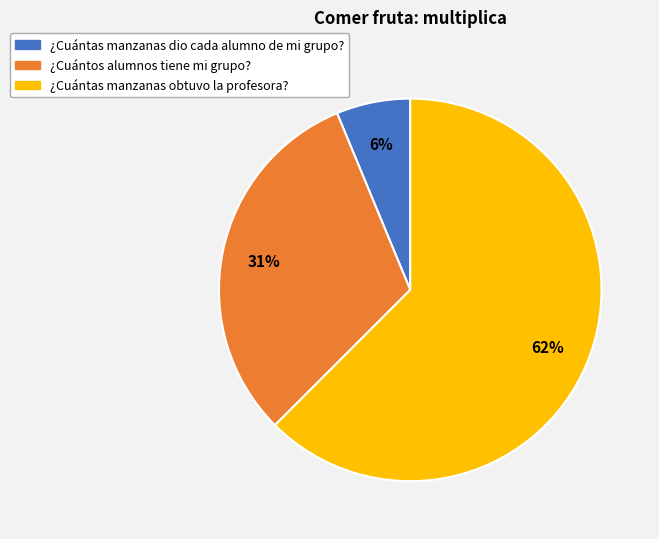

The ¿Cuántas manzanas obtuvo la profesora? slice represents 62% of the pie. True or false?

True